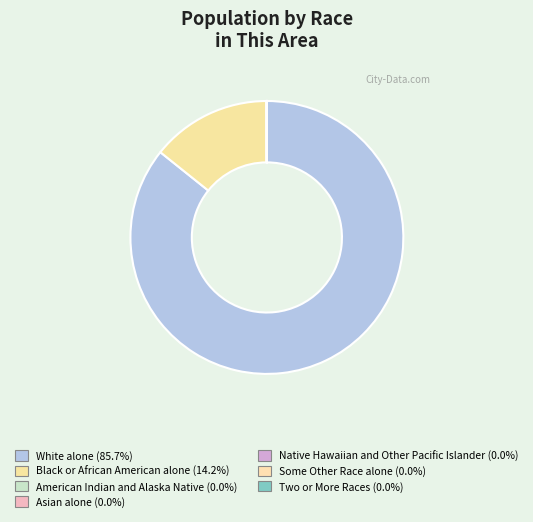

Count the number of slices in the pie.

7